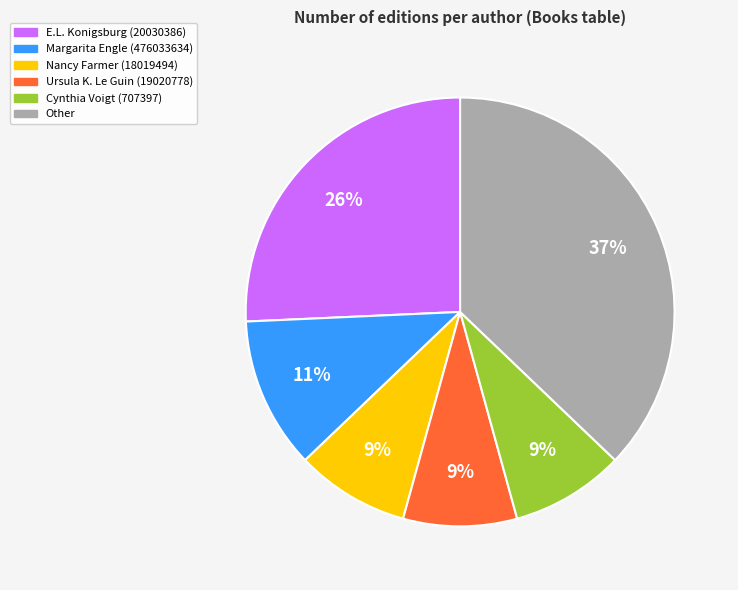

To the nearest percent, what is the average slice percentage?

17%